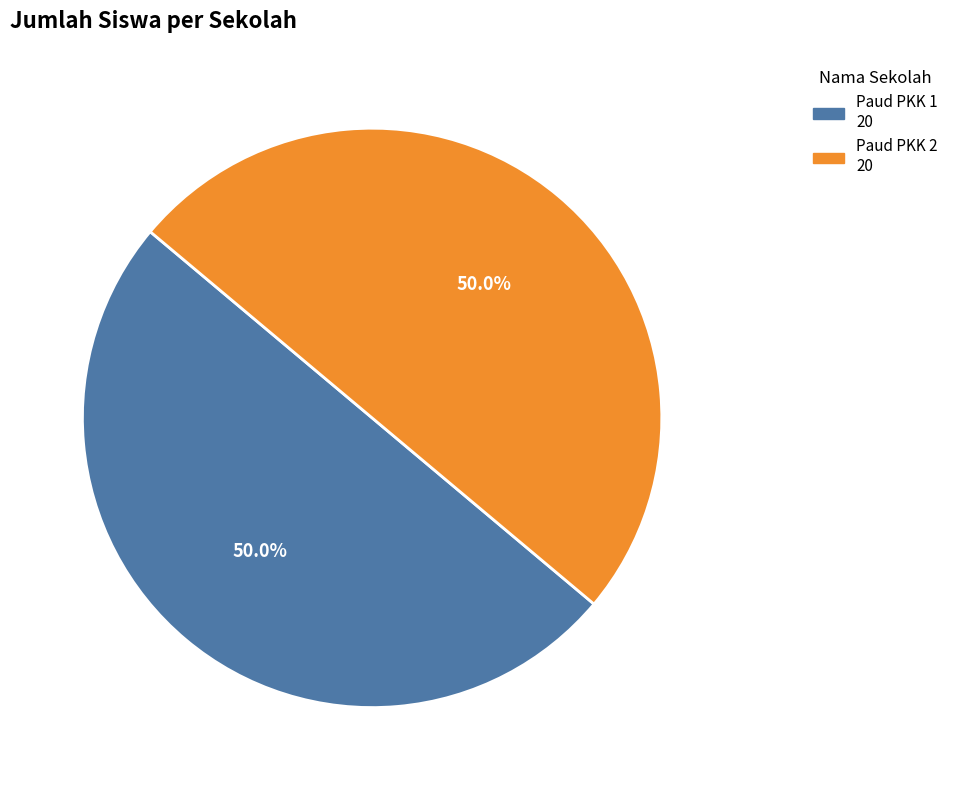

How many slices are in this pie chart?

2